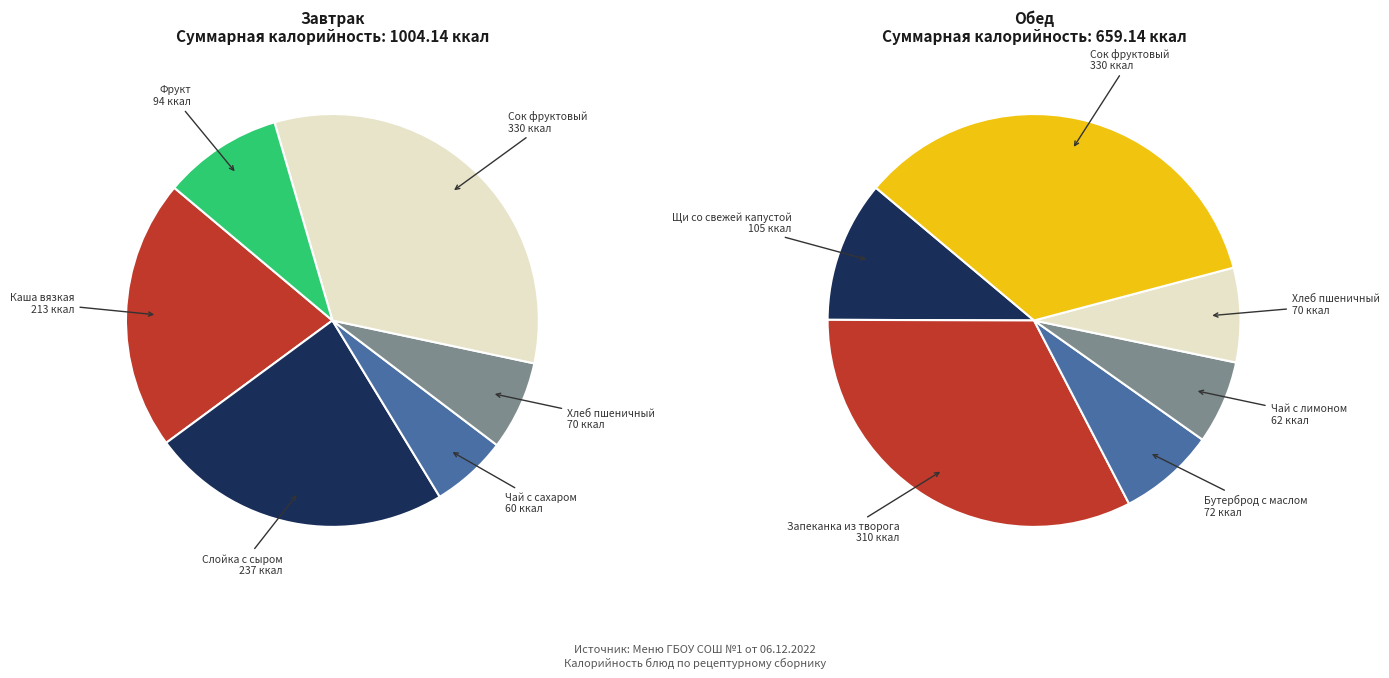

Rank the categories by value from highest to lowest.

Сок фруктовый, Запеканка из творога, Слойка с сыром, Каша вязкая, Щи со свежей капустой, Фрукт, Бутерброд с маслом, Хлеб пшеничный, Чай с лимоном, Чай с сахаром